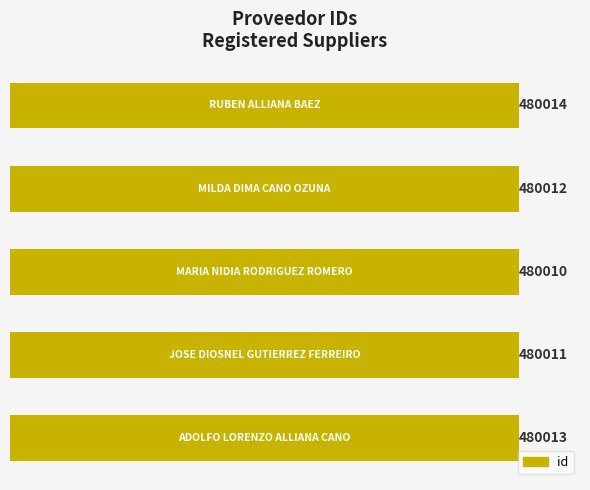

What is the difference between the maximum and minimum values?

4